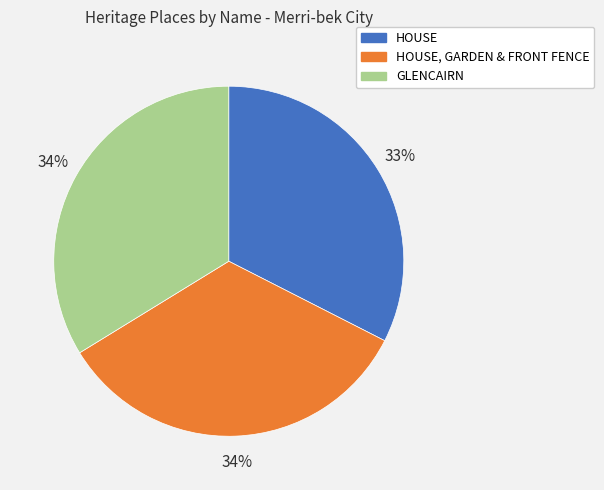

To the nearest percent, what is the difference between the largest and smallest slice percentages?

1%